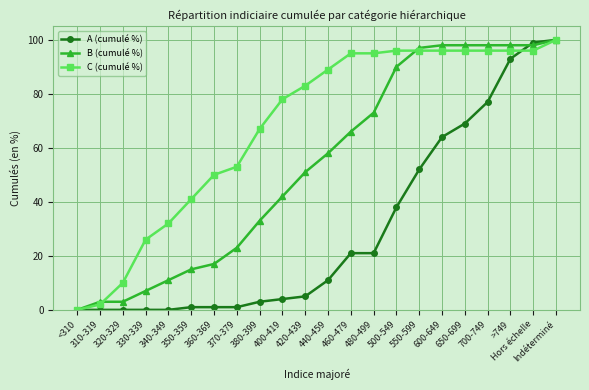

At which category is the sum across all series the highest?

Indéterminé